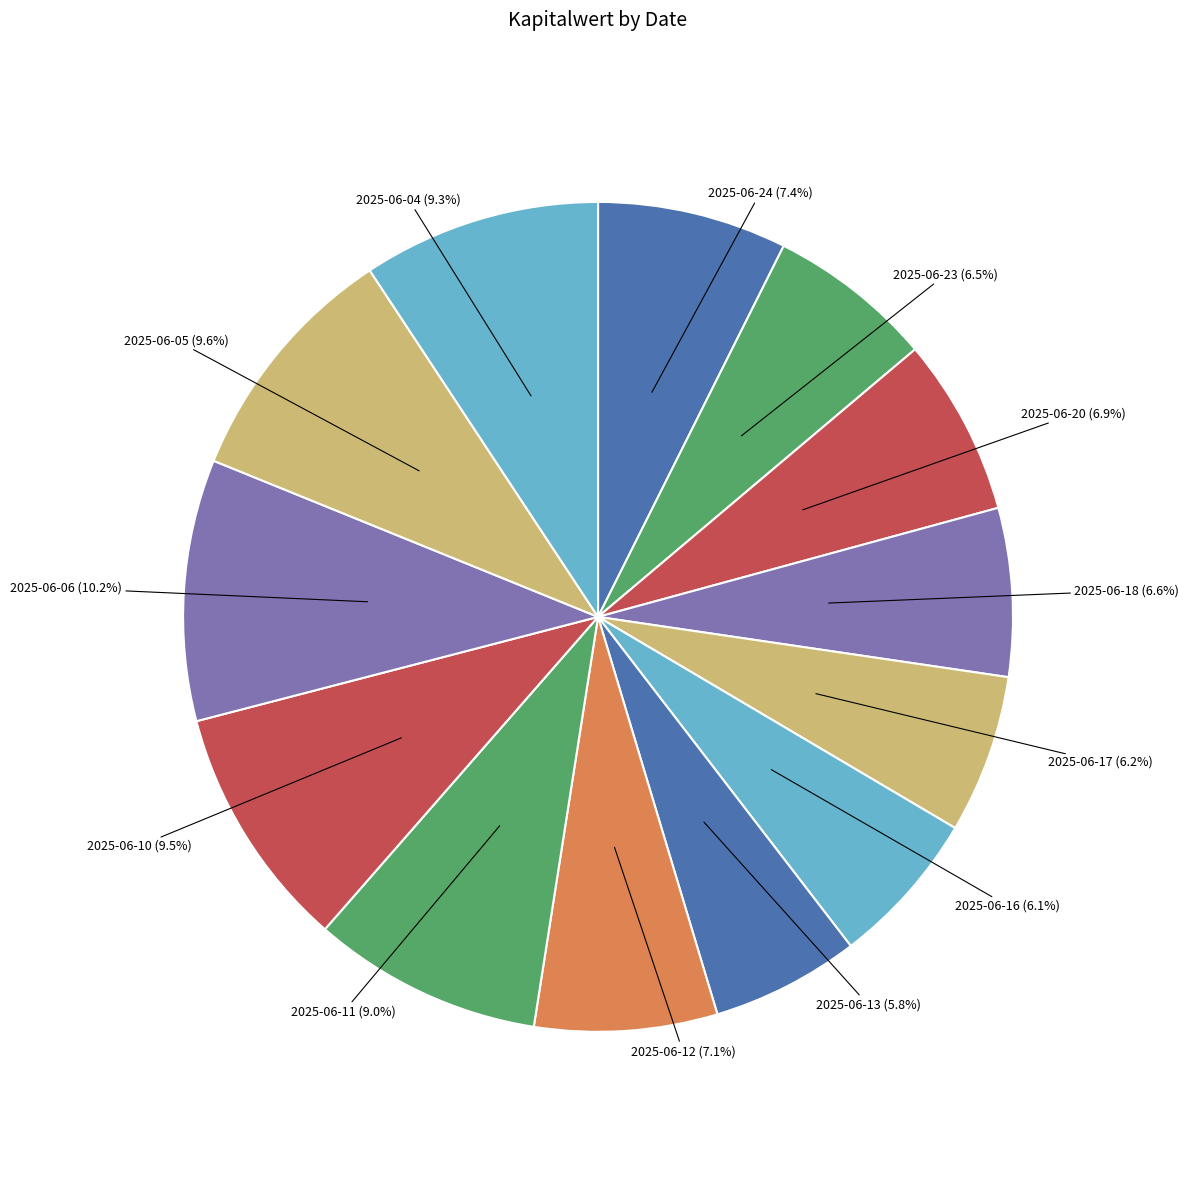

How many slices are in this pie chart?

13